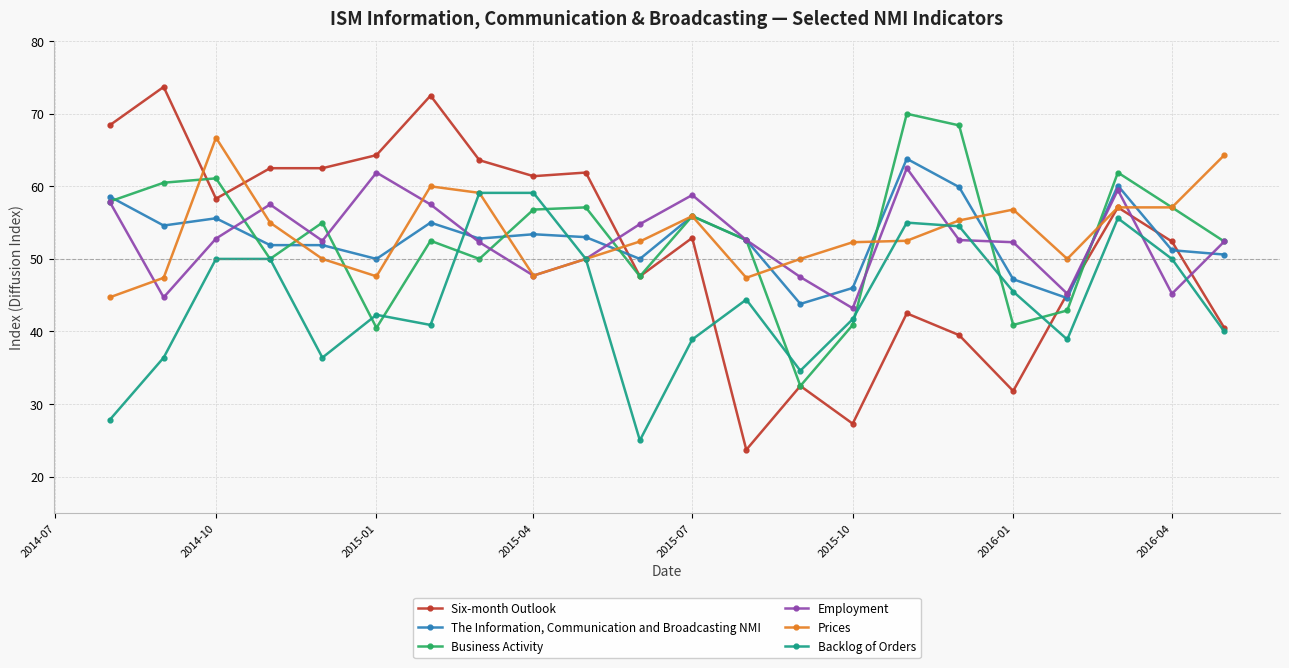

What is the average value of the Prices series?

53.6